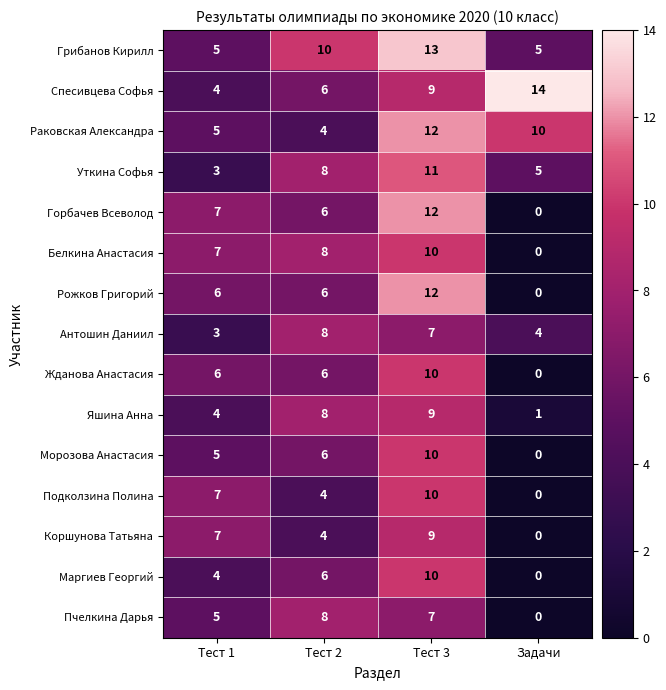

What is the difference between the maximum and minimum values in the Антошин Даниил series?

5